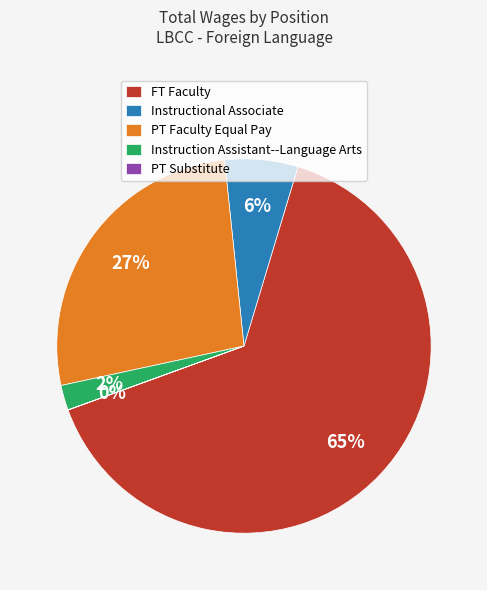

To the nearest percent, what portion does PT Faculty Equal Pay represent?

27%